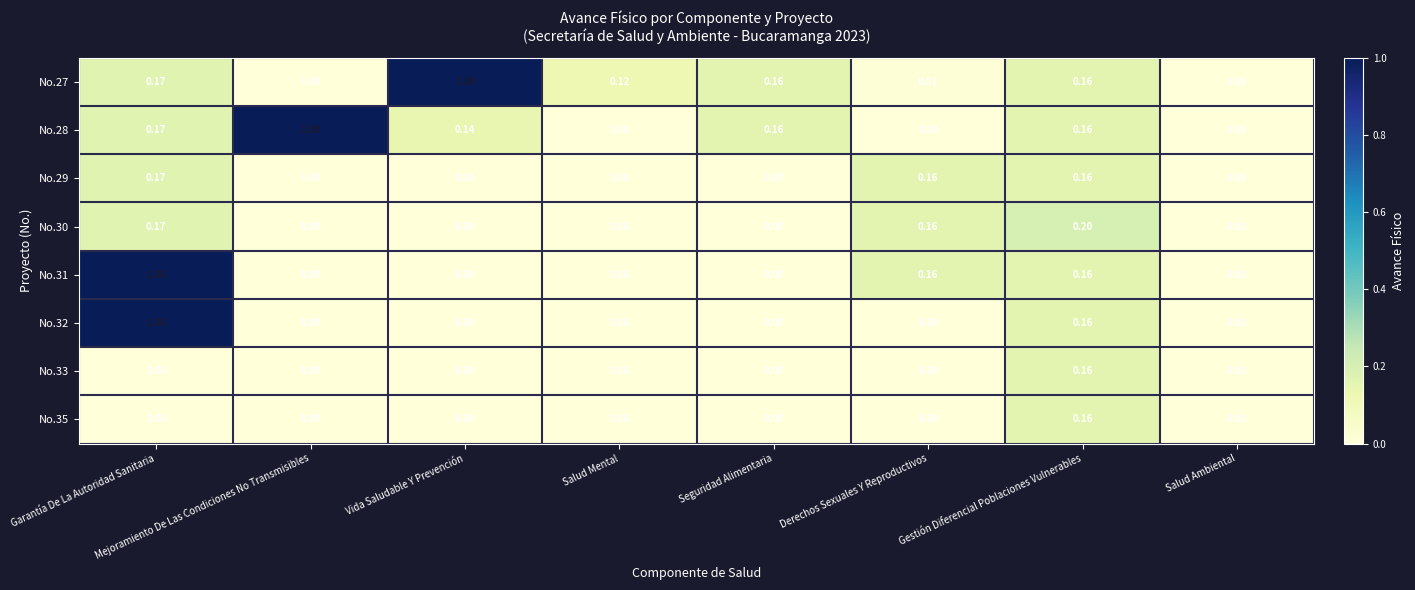

Is the value of No.29 at Salud Ambiental greater than the value of No.28 at Mejoramiento De Las Condiciones No Transmisibles?

No